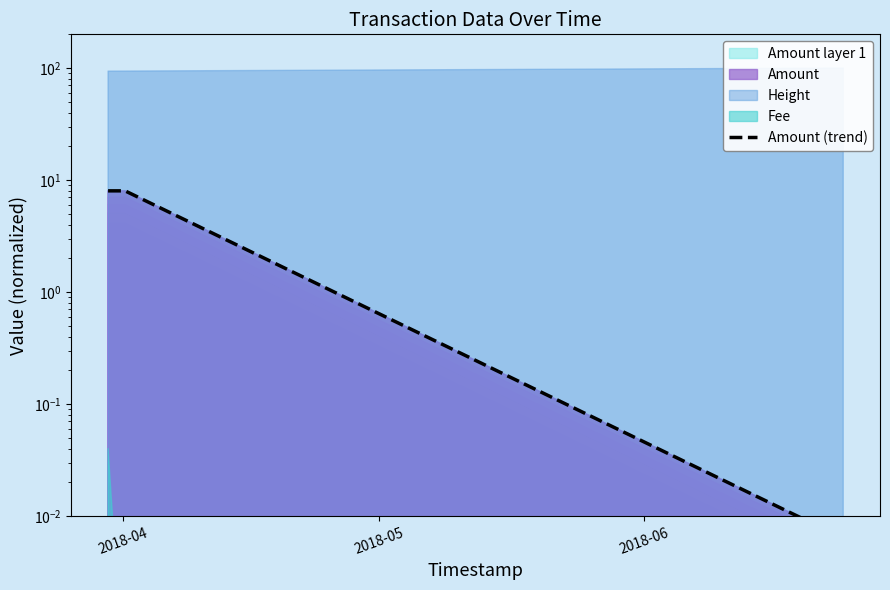

Reading right to left, extract all data points from this chart.

0.0	0.0	8.0	8.0